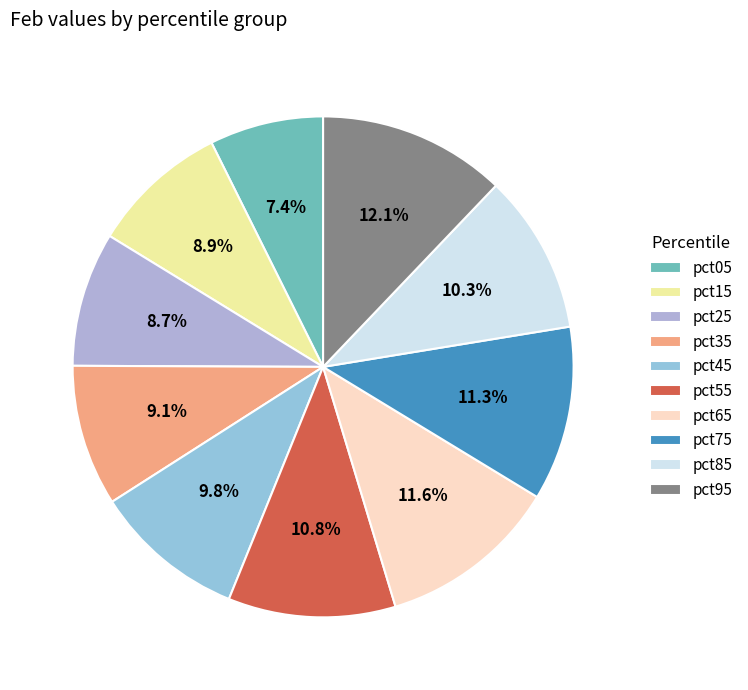

Between pct35 and pct95, which is larger?

pct95